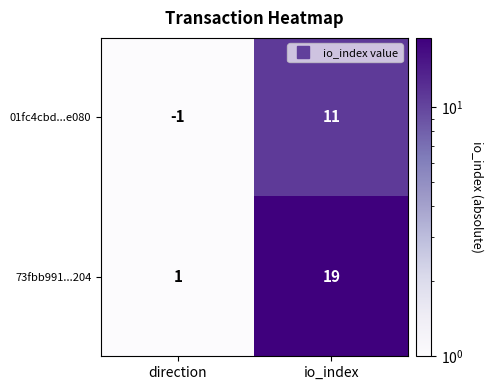

What is the difference between the 73fbb991...204 values at io_index and direction?

18